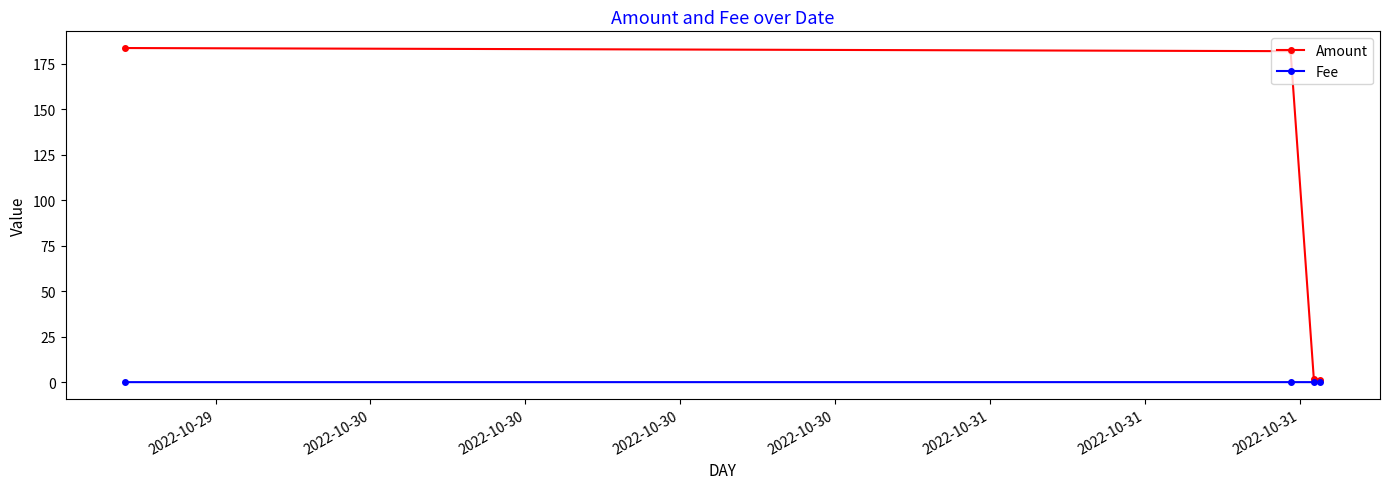

True or false: Amount has more than 2 points higher than both neighbors.

False